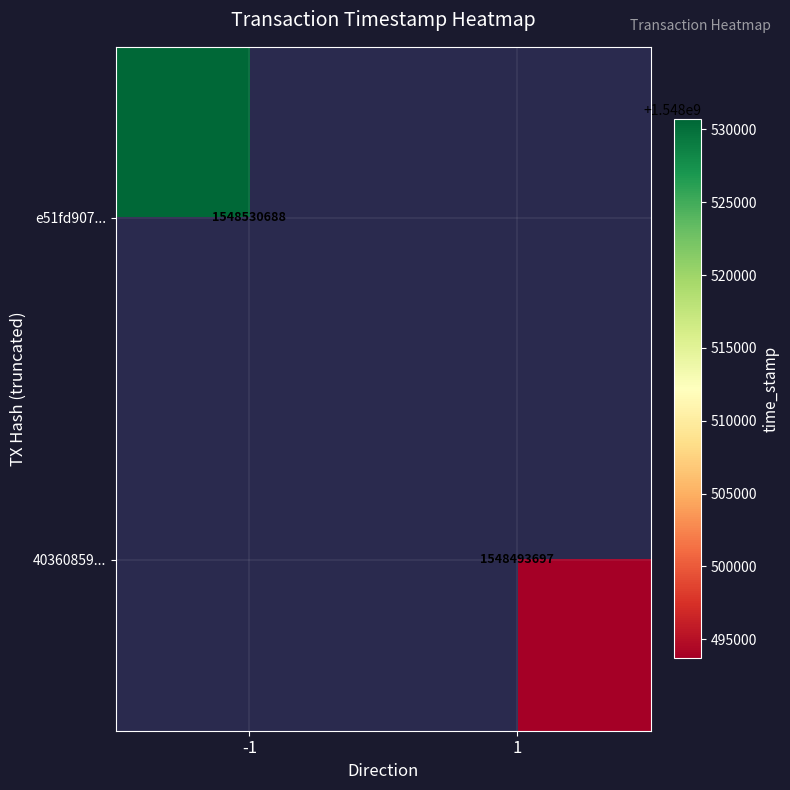

Is the value of 40360859... at 1 greater than the value of e51fd907... at -1?

No